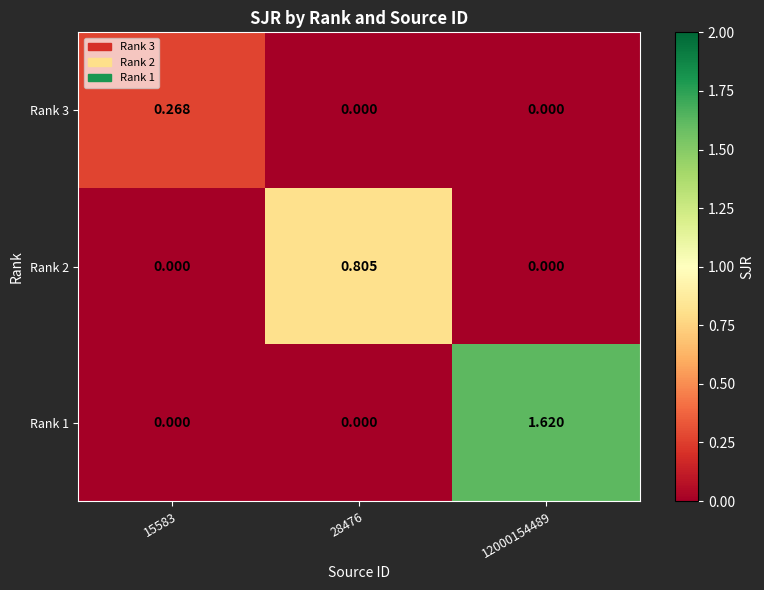

Is the value of Rank 2 at 28476 greater than the value of Rank 1 at 15583?

Yes